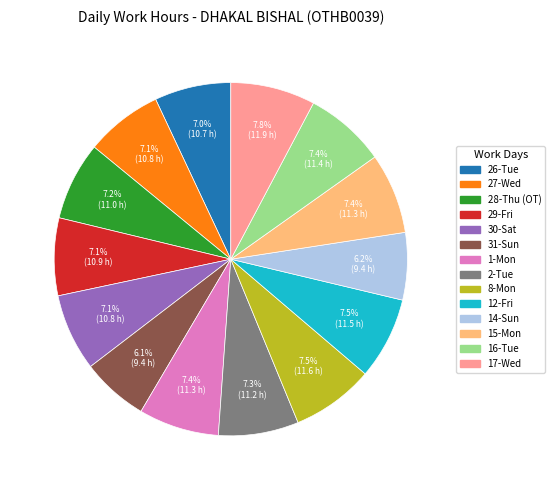

How many segments does this pie chart have?

14